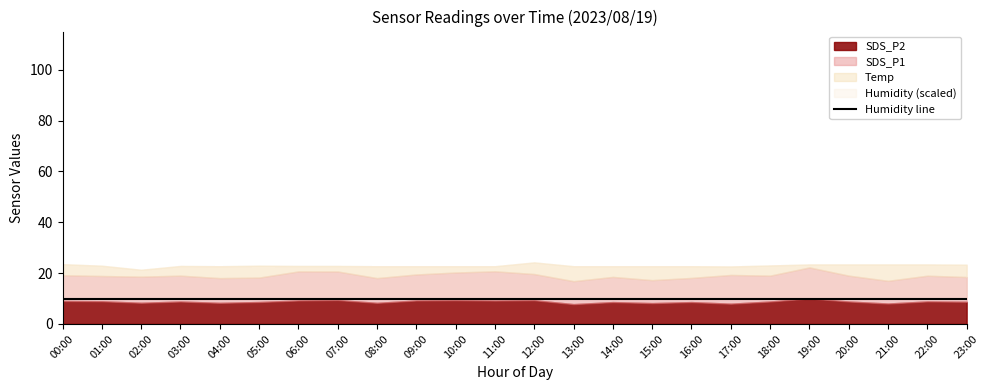

The value of SDS_P1 at 08:00 is 9.7. True or false?

True